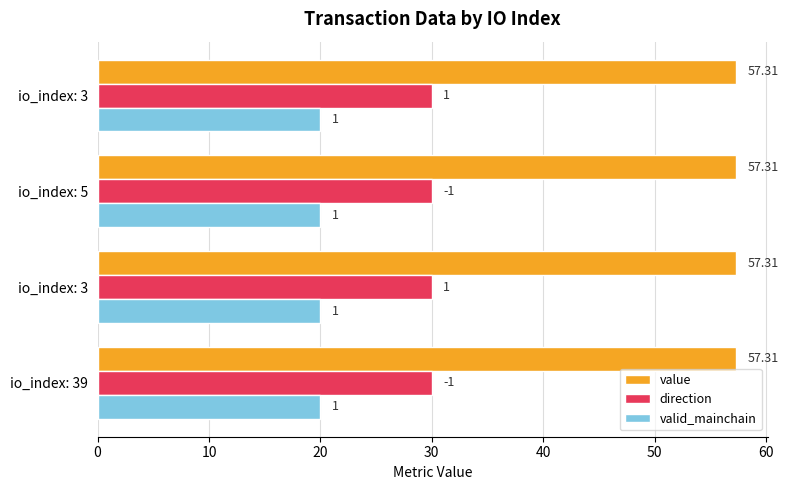

At which category does the chart reach its minimum across all series?

39